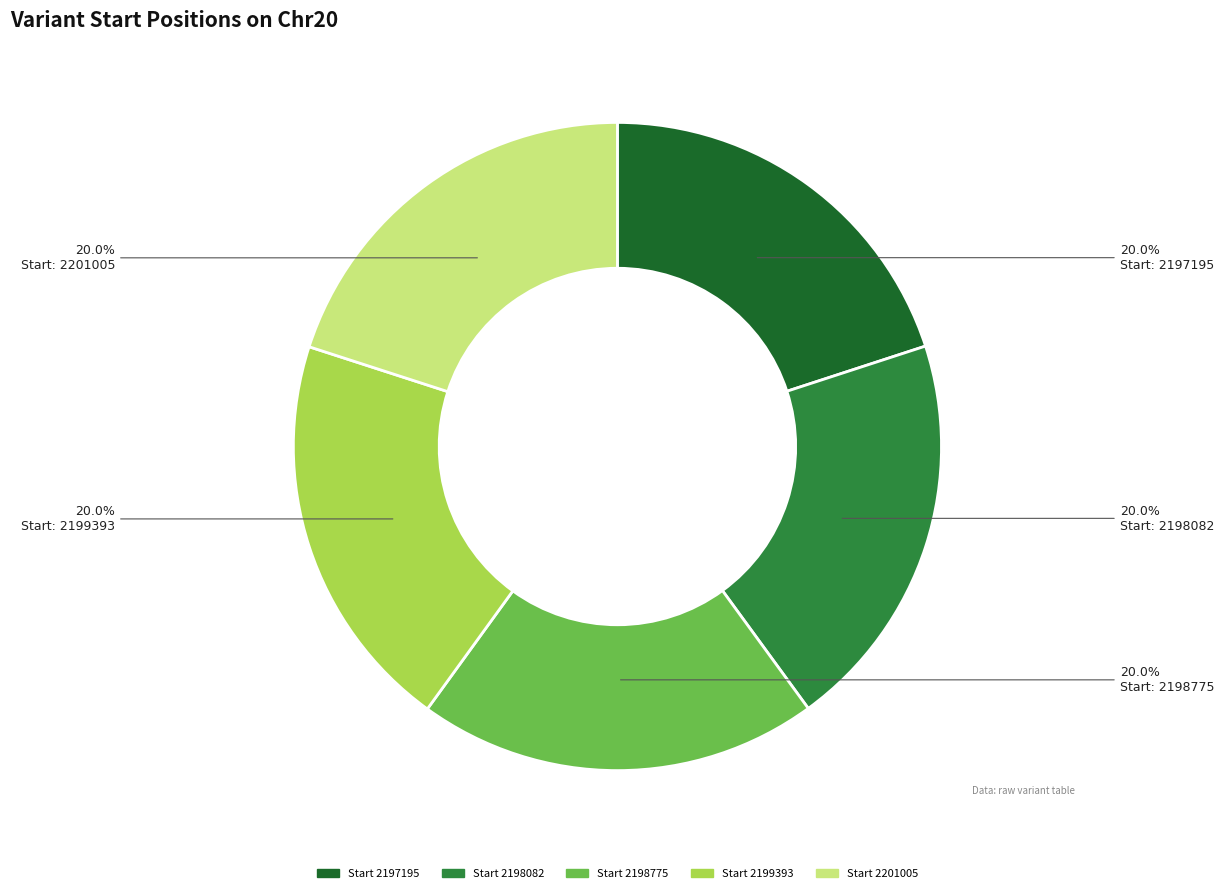

Is there any slice that represents more than half of the pie?

No